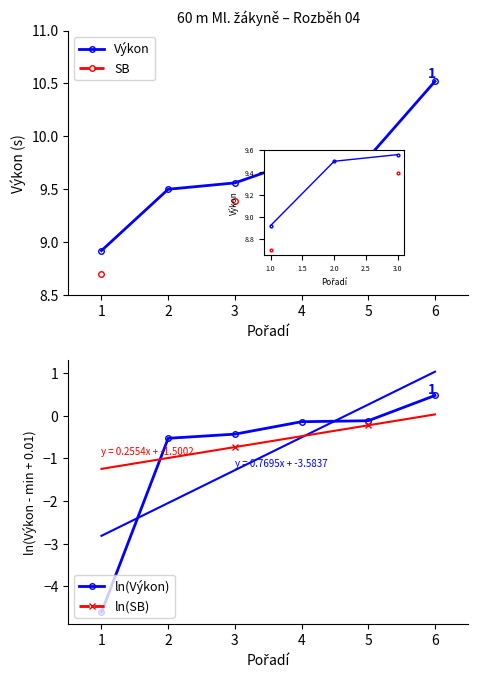

What is the value of the ln(Výkon) point at the 2nd from the left?

-0.5